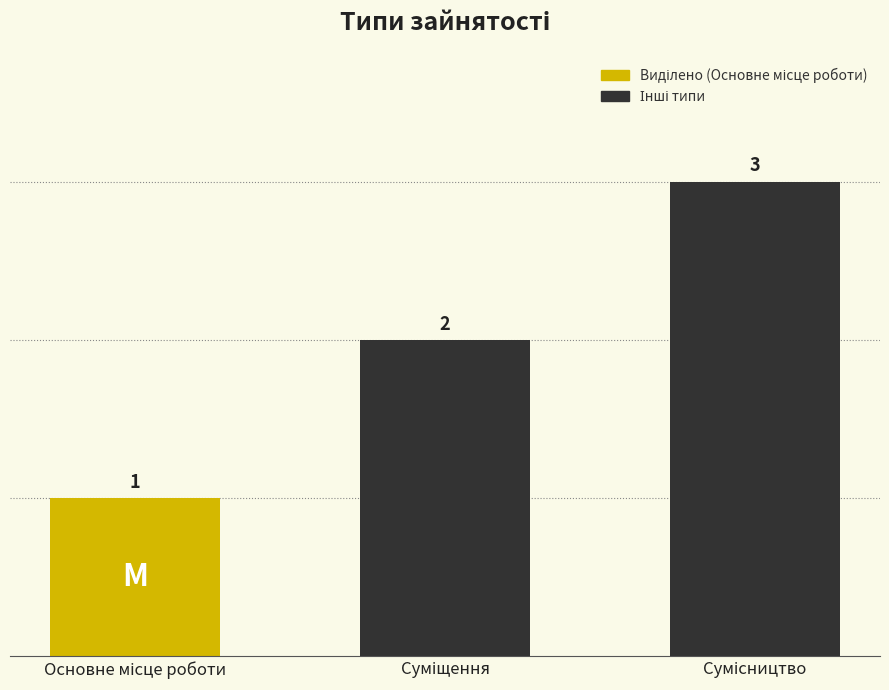

What is the sum of all values?

6